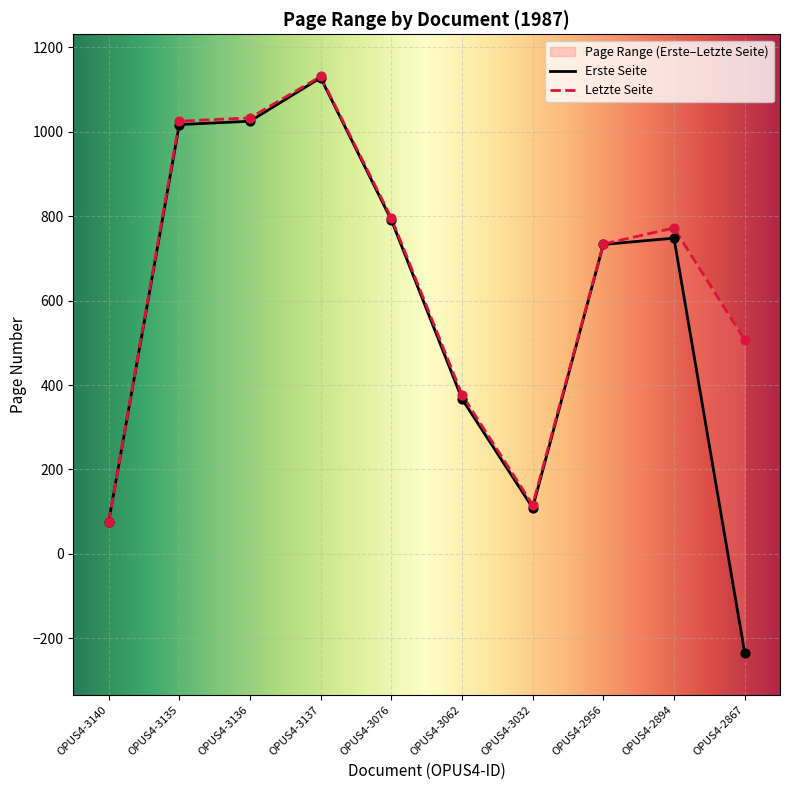

What is the total value across all series at OPUS4-2894?

1520